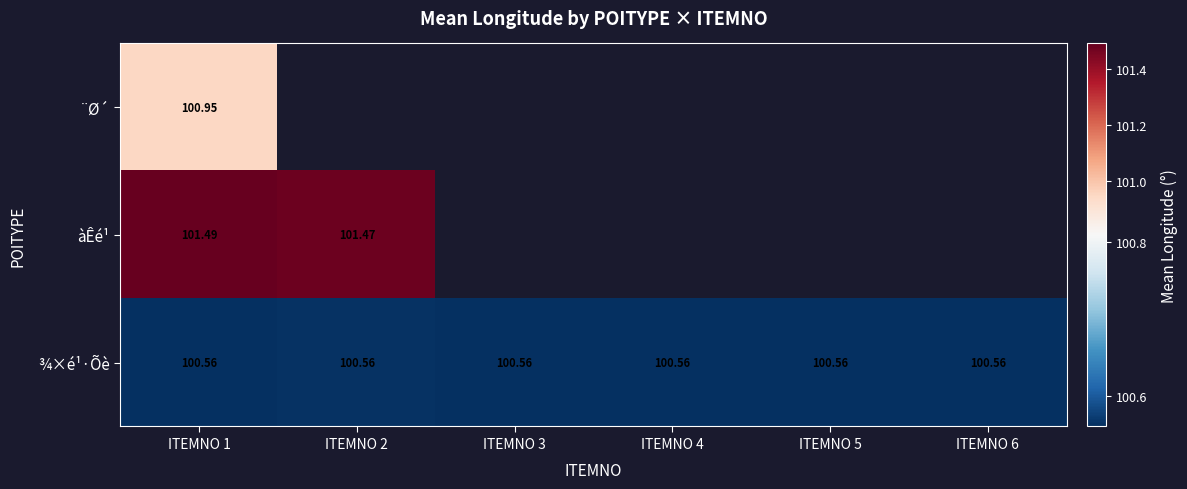

Is the value of ¾×é¹·Õè at ITEMNO 2 greater than the value of àÊé¹ at ITEMNO 2?

No